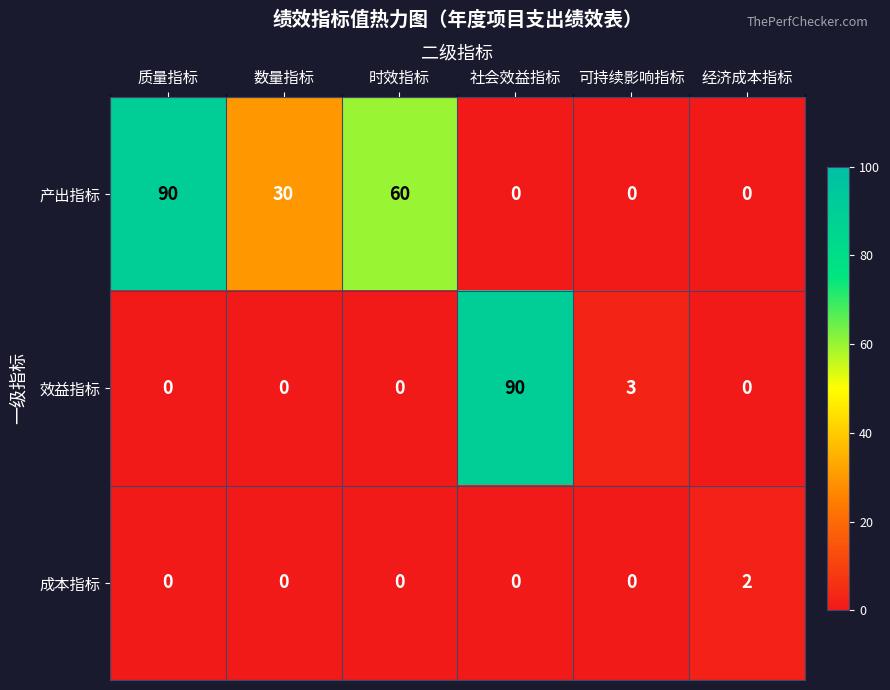

Reading right to left, list all the values displayed in this chart.

产出指标: 经济成本指标=0	可持续影响指标=0	社会效益指标=0	时效指标=60	数量指标=30	质量指标=90
效益指标: 经济成本指标=0	可持续影响指标=3	社会效益指标=90	时效指标=0	数量指标=0	质量指标=0
成本指标: 经济成本指标=2	可持续影响指标=0	社会效益指标=0	时效指标=0	数量指标=0	质量指标=0